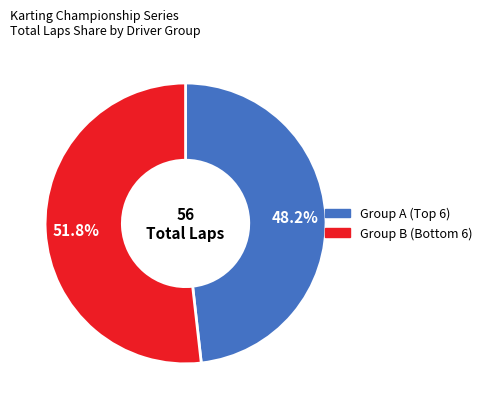

Is there any slice that represents more than half of the pie?

Yes